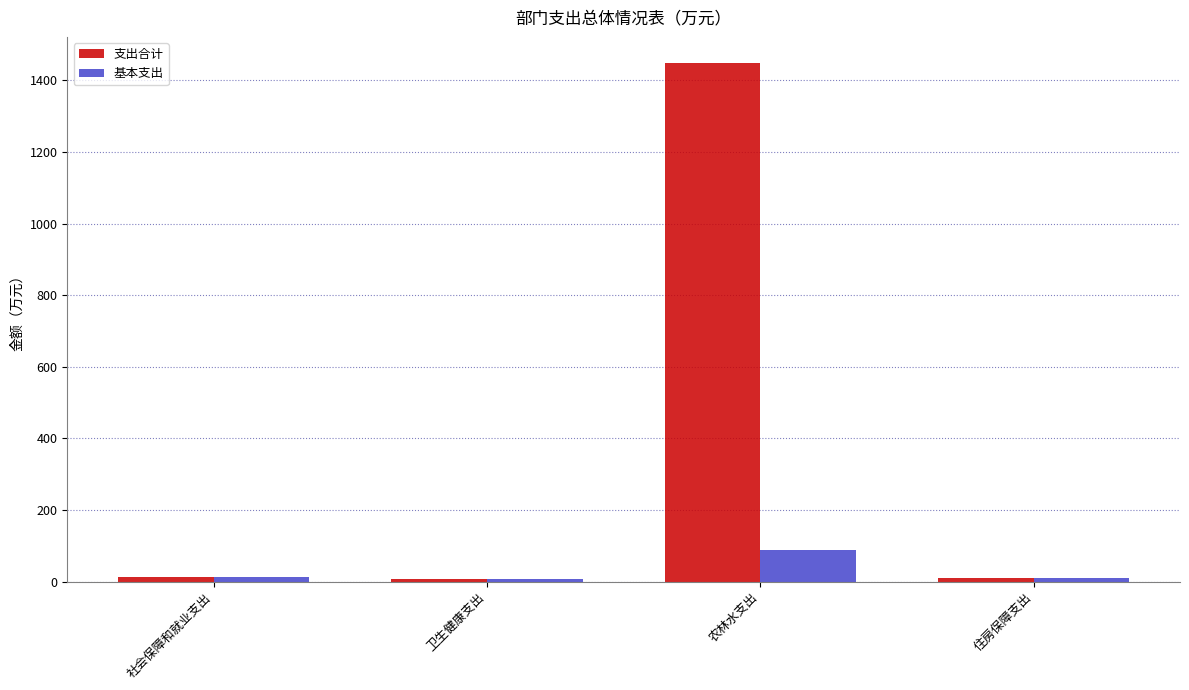

Is it true that 支出合计 equals 1449.0 at 农林水支出?

True